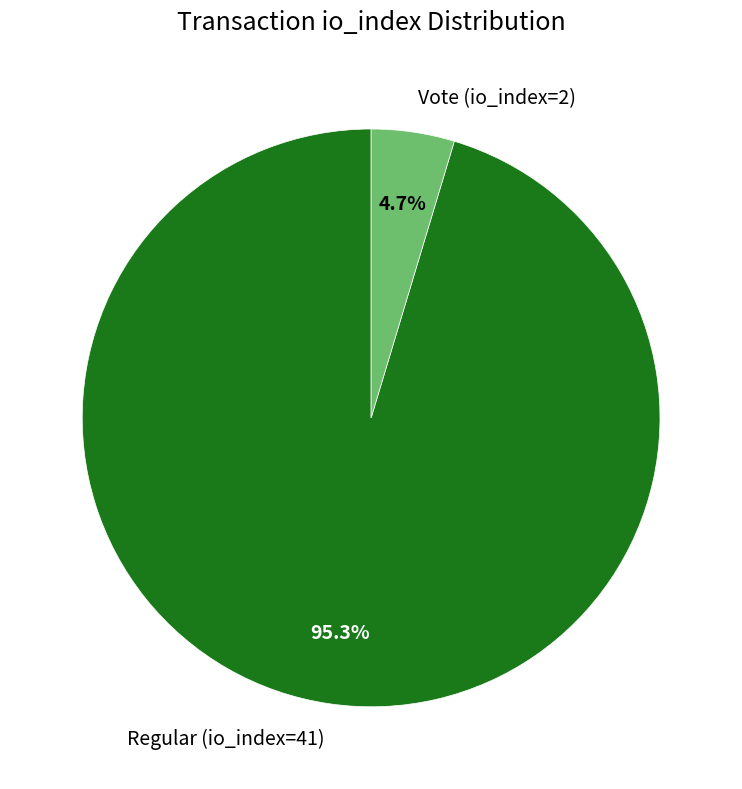

How much of the chart is everything except Vote (io_index=2)?

95.3%